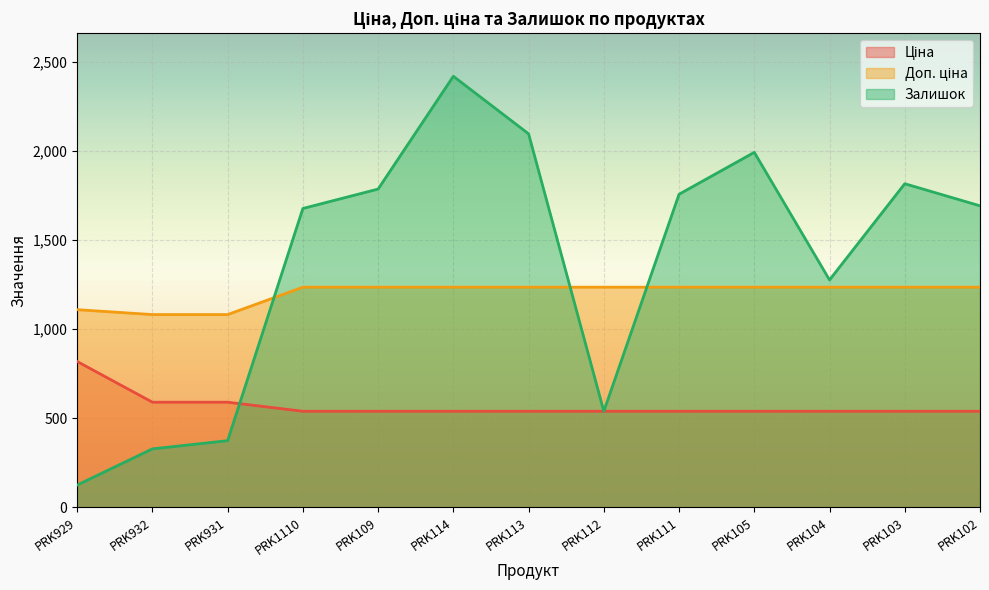

Is it true that Залишок equals 2228.7 at PRK104?

False